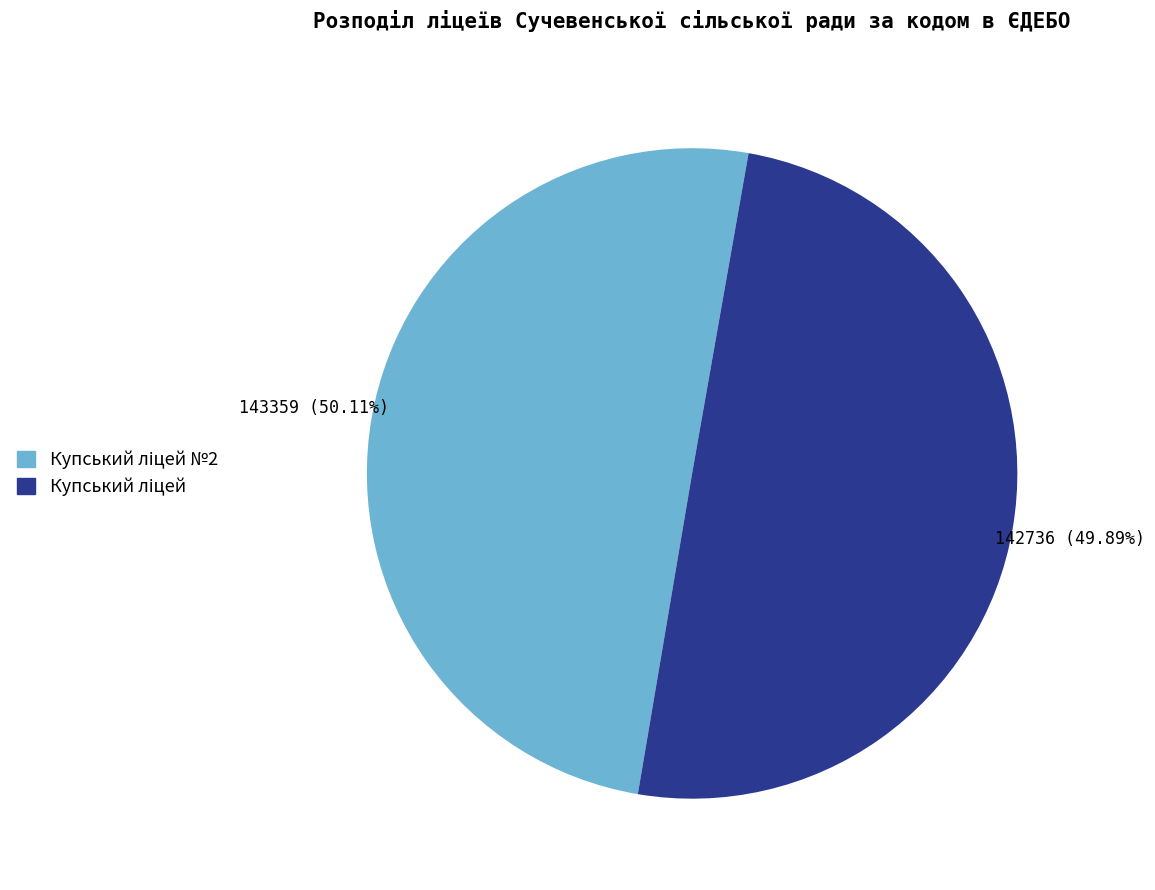

Is there any slice that represents more than half of the pie?

Yes